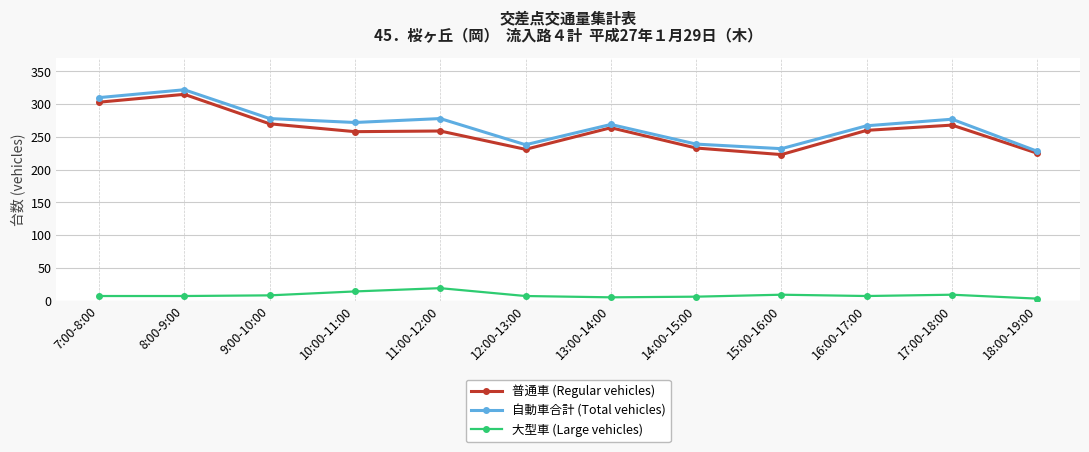

True or false: 大型車 (Large vehicles) and 自動車合計 (Total vehicles) cross at least once.

False